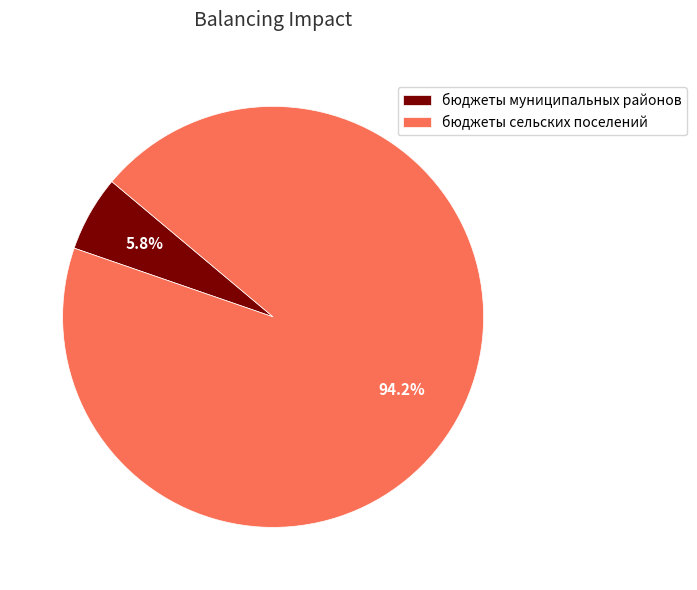

Rank the categories by value from lowest to highest.

бюджеты муниципальных районов, бюджеты сельских поселений